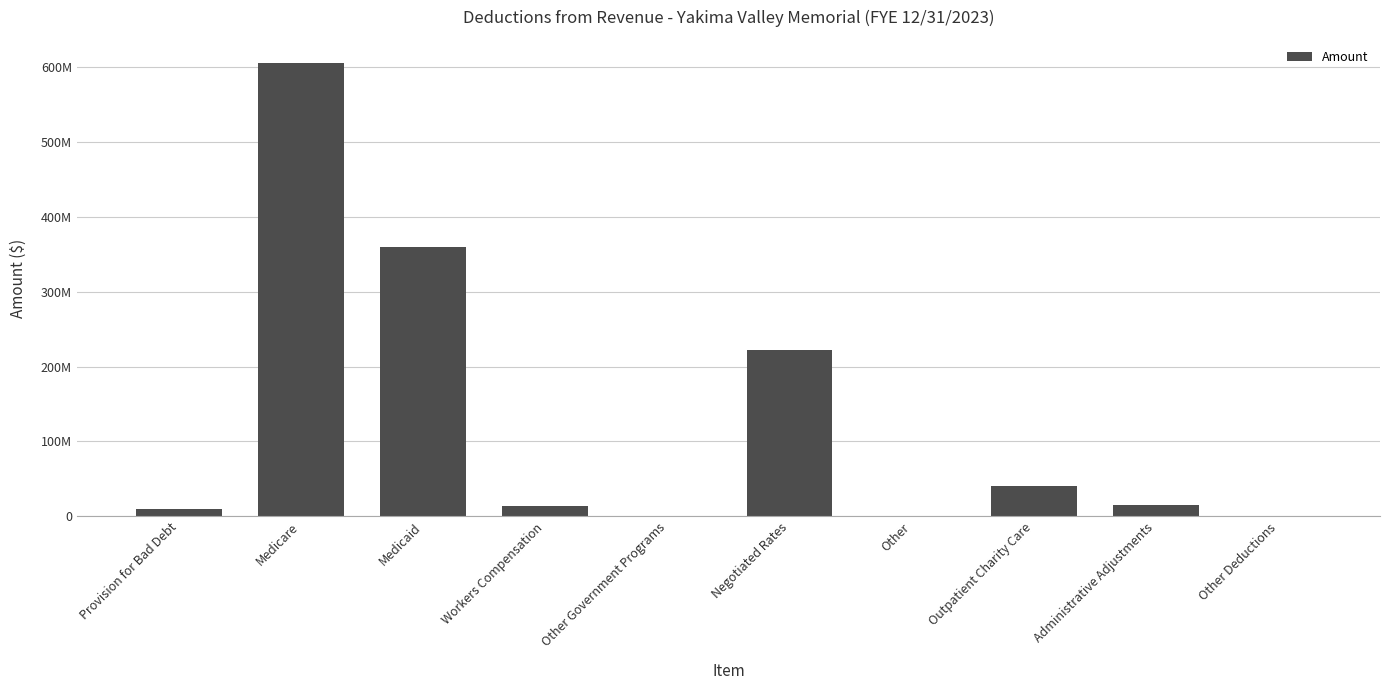

Does the chart contain any negative values?

No